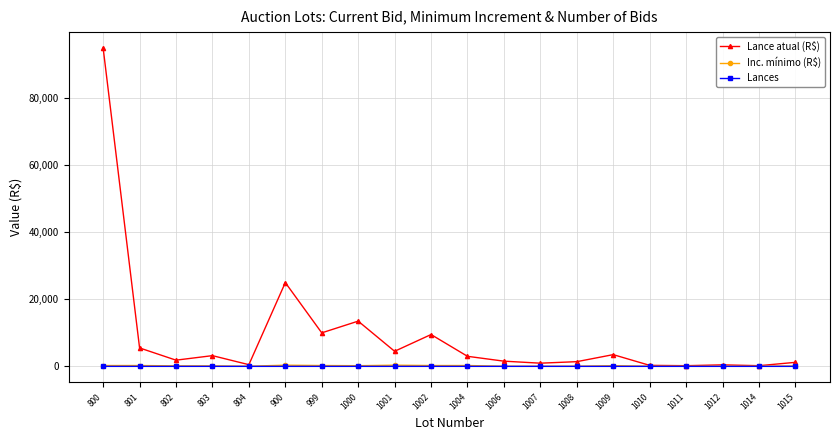

Which series has the largest total across all categories?

Lance atual (R$)